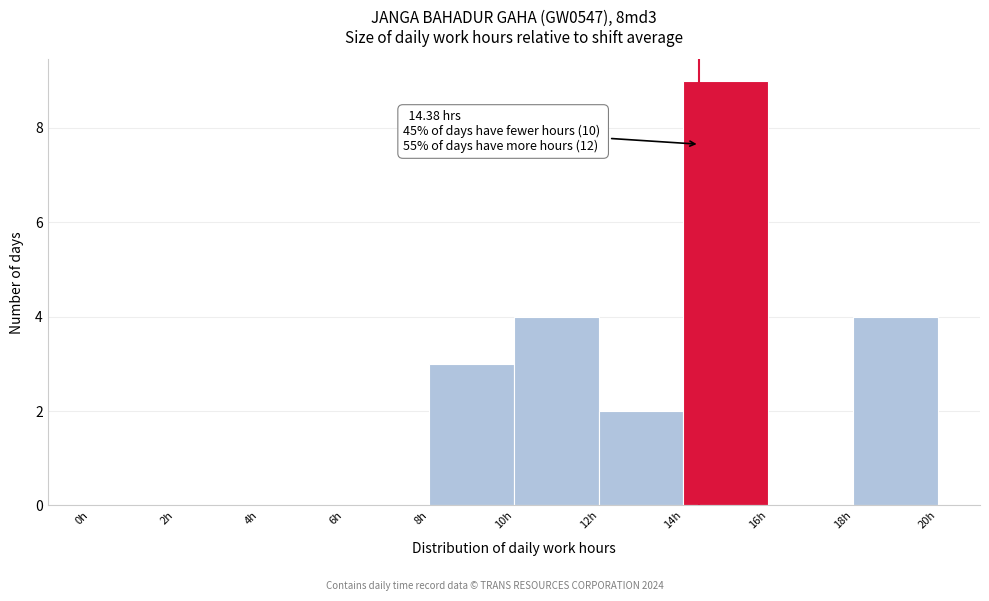

Which range on the x-axis has the tallest bar?

14 to 16